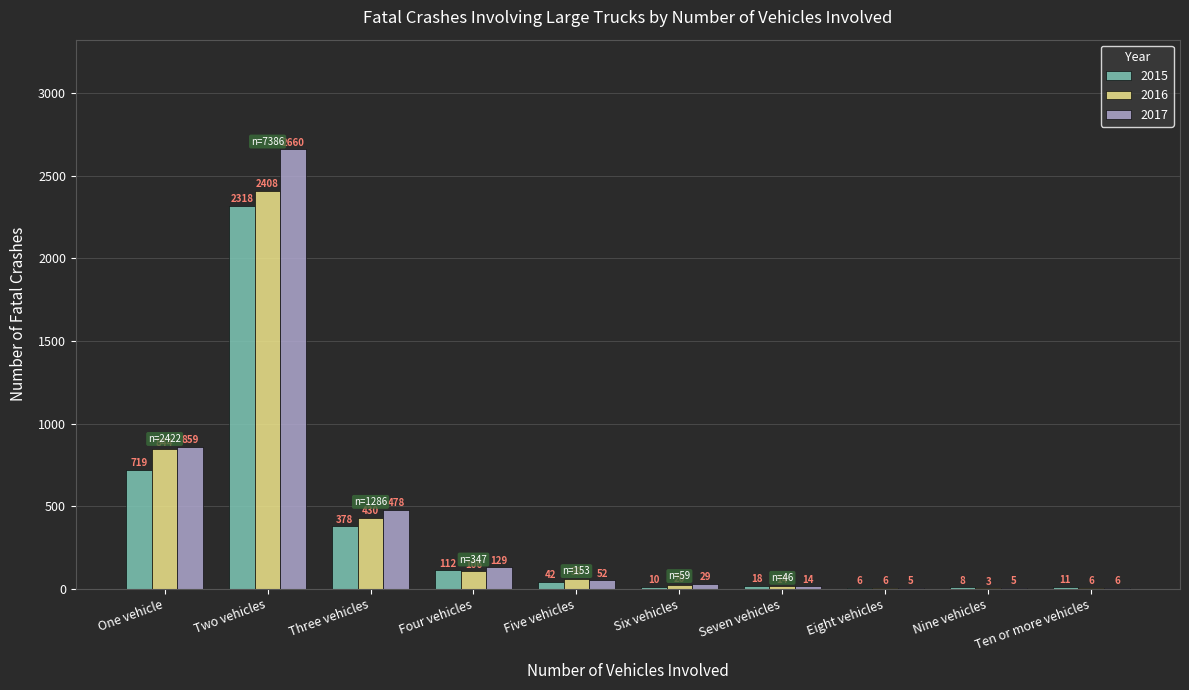

What is the maximum value for 2017?

2660